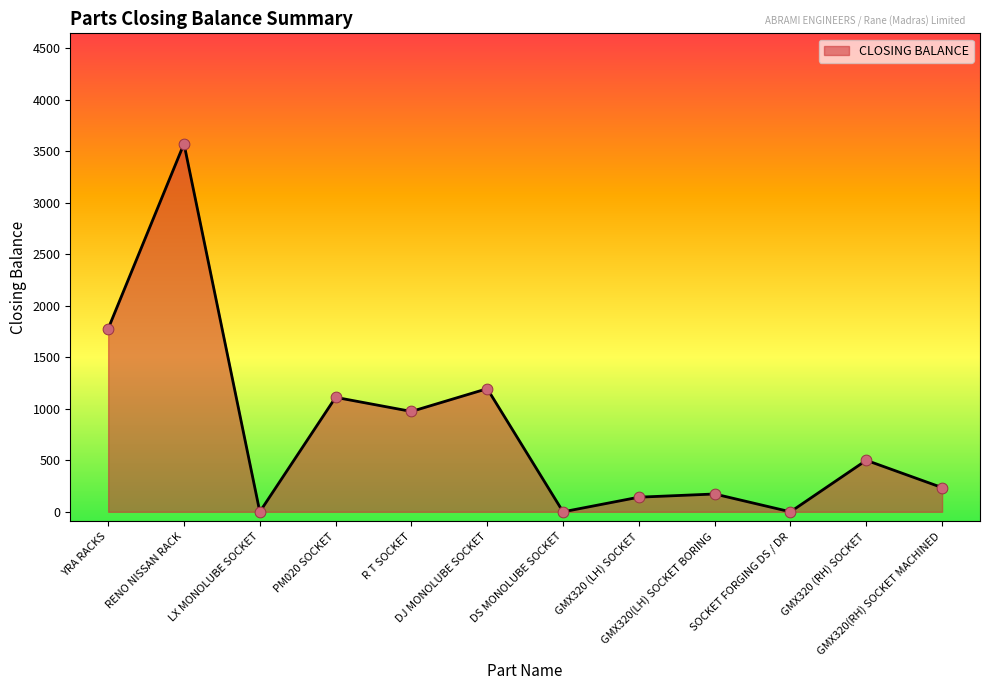

What is the change in value from RENO NISSAN RACK to DJ MONOLUBE SOCKET?

-2377